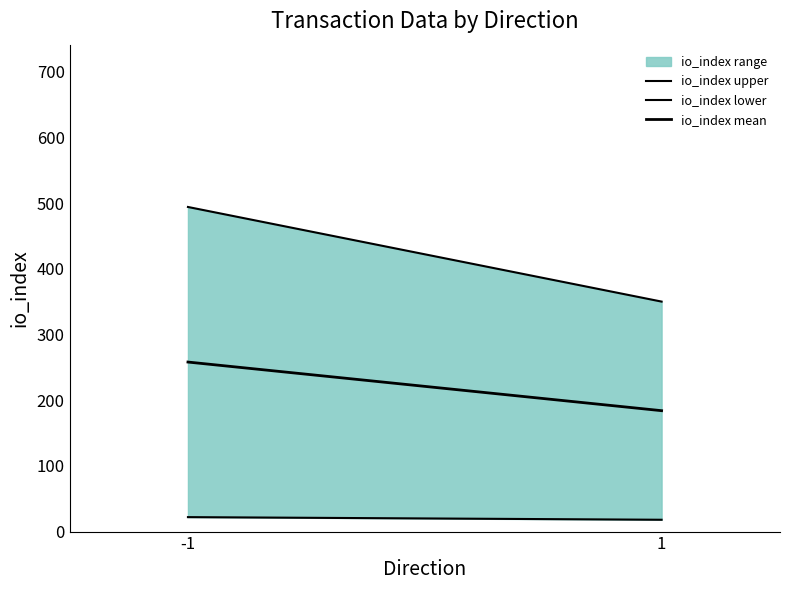

Count the io_index mean values in the range 184 to 258.

2